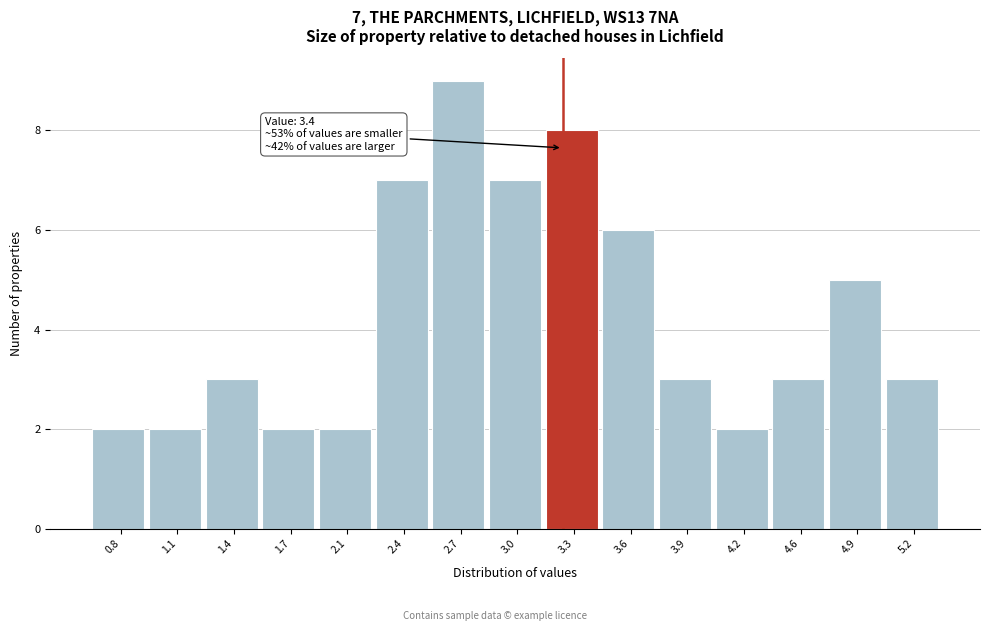

Reading left to right, list all the values displayed in this chart.

2	2	3	2	2	7	9	7	8	6	3	2	3	5	3